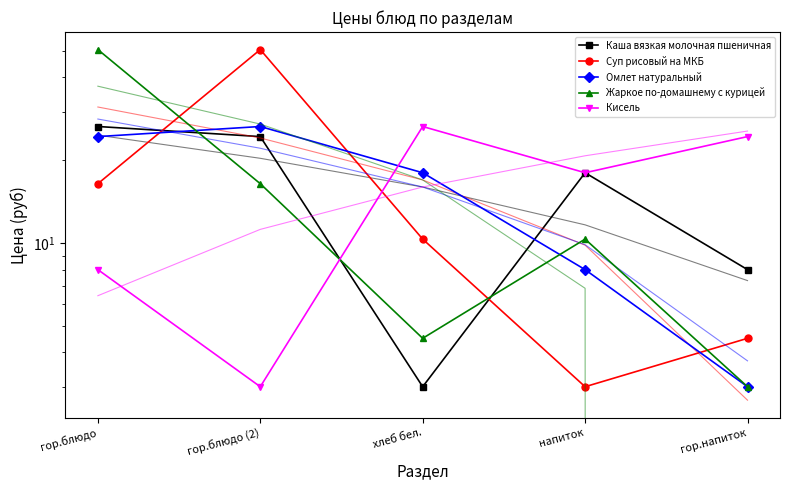

At how many categories does at least one series exceed 23?

4